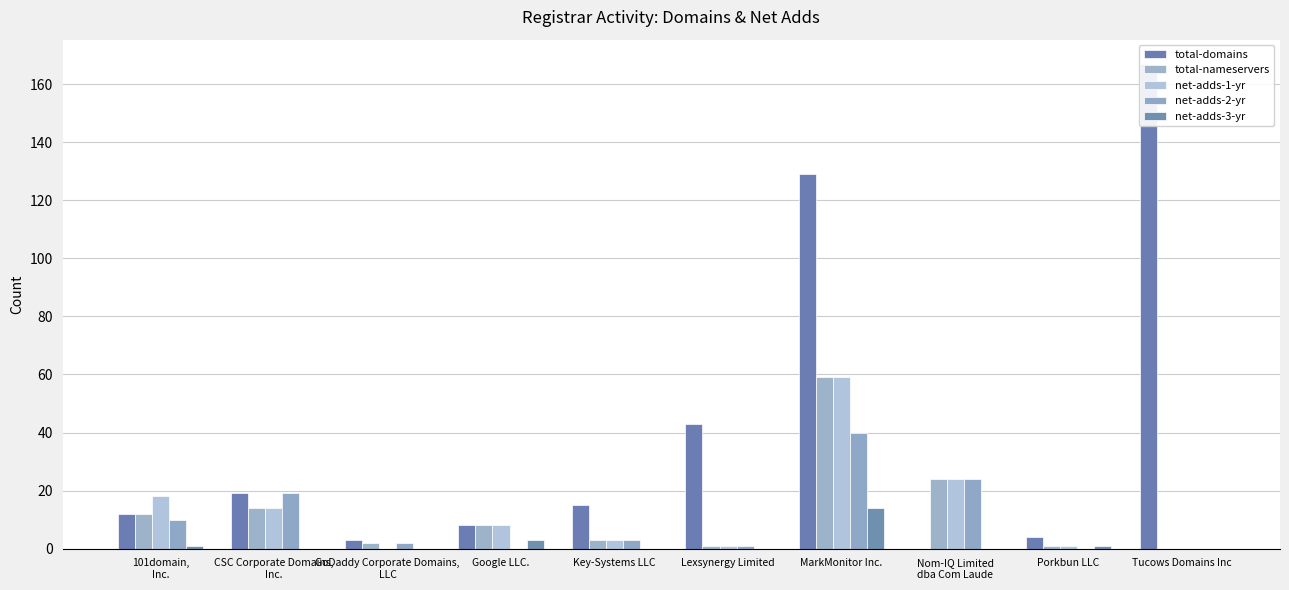

What is the difference between the highest and lowest values at Tucows Domains Inc?

167